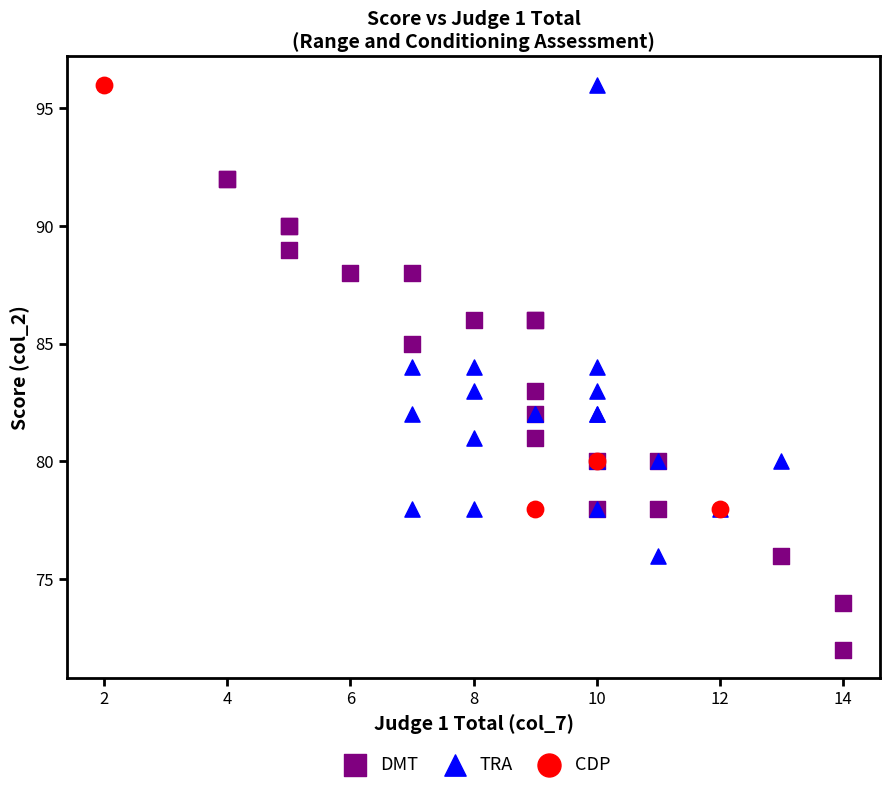

What are all the series names shown in the legend?

DMT, TRA, CDP